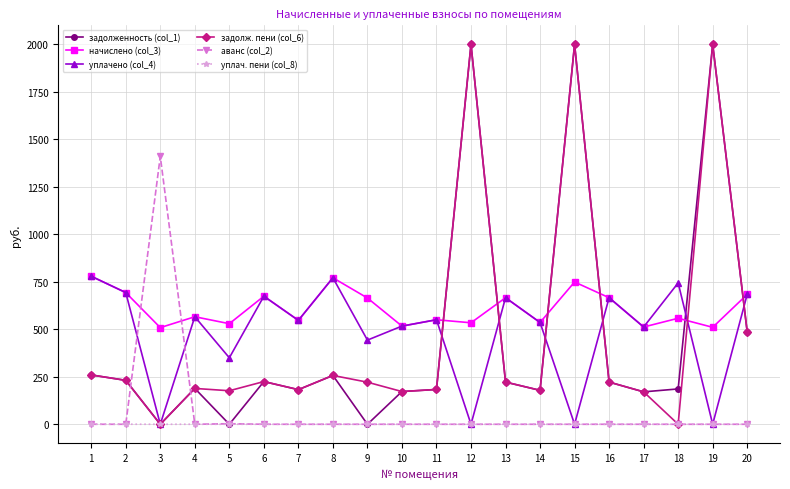

How many values in the задолж. пени (col_6) series are below 222?

10